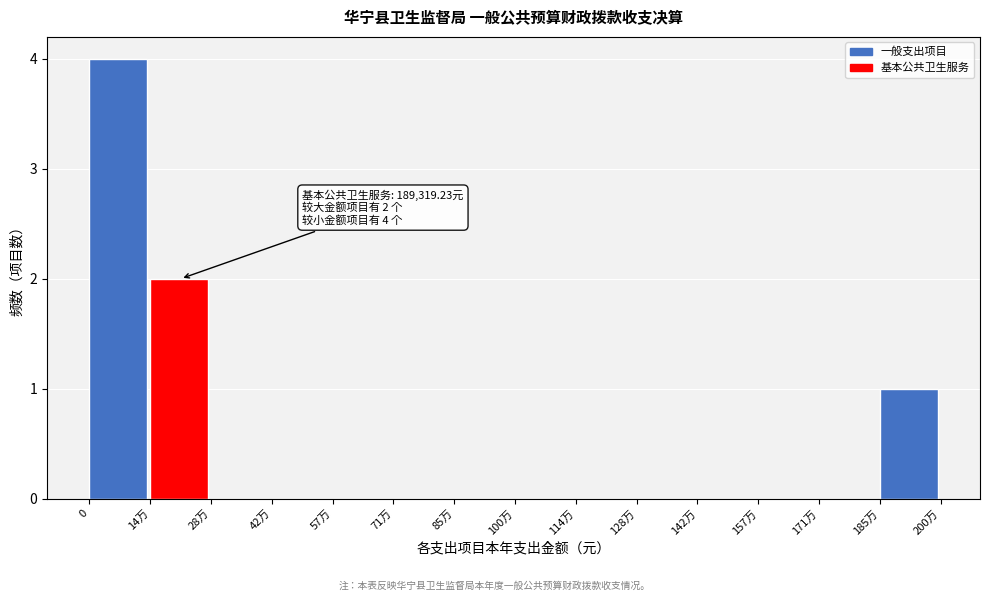

Reading left to right, extract all data points from this chart.

0=4	14万=2	28万=0	42万=0	57万=0	71万=0	85万=0	100万=0	114万=0	128万=0	142万=0	157万=0	171万=0	185万=1